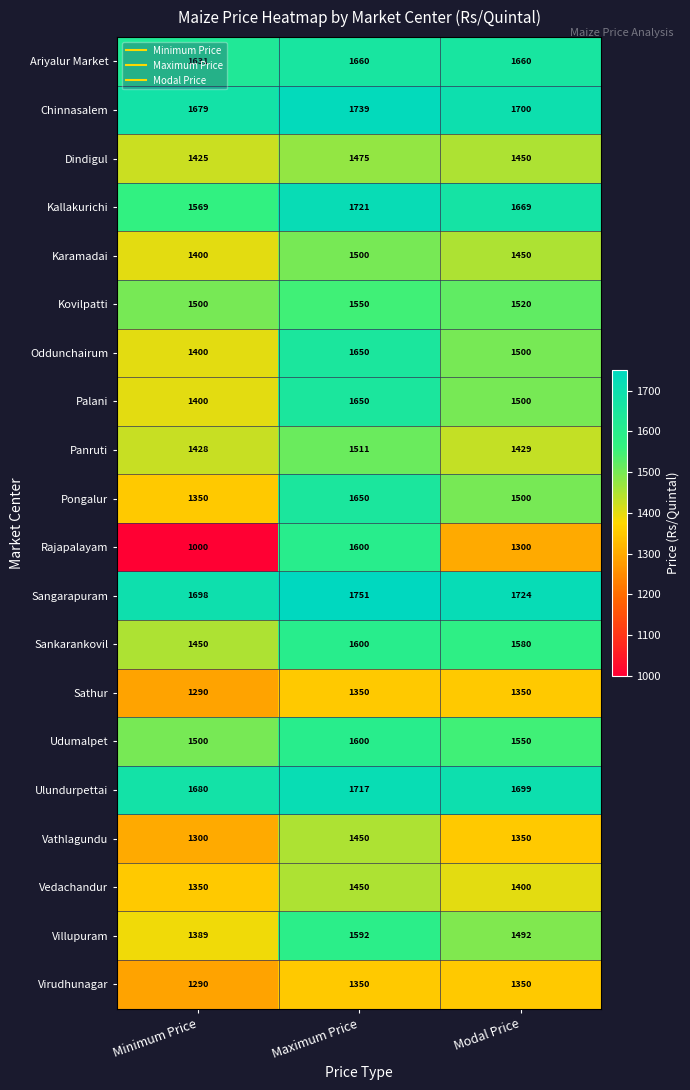

Which series has the widest spread of values?

Rajapalayam